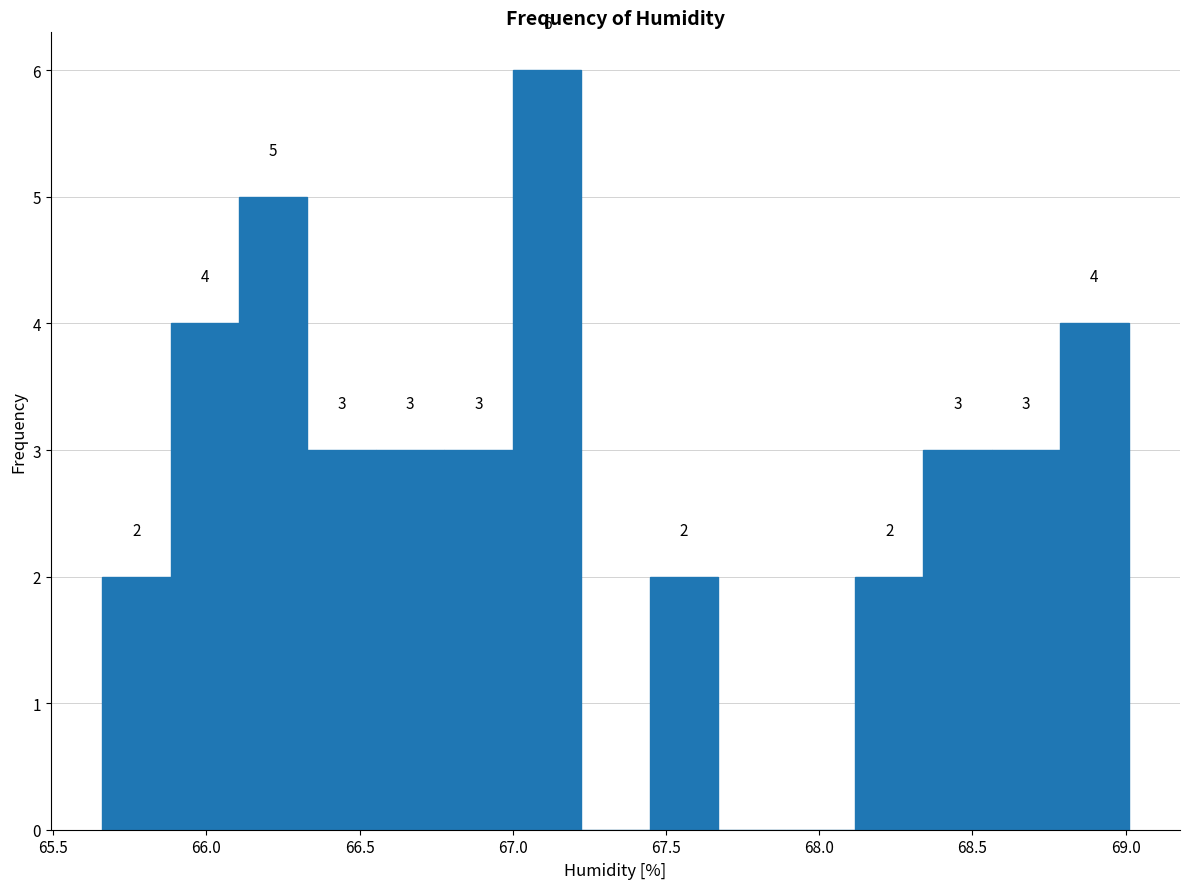

Over which range of the x-axis is the bar tallest?

67.00 to 67.20